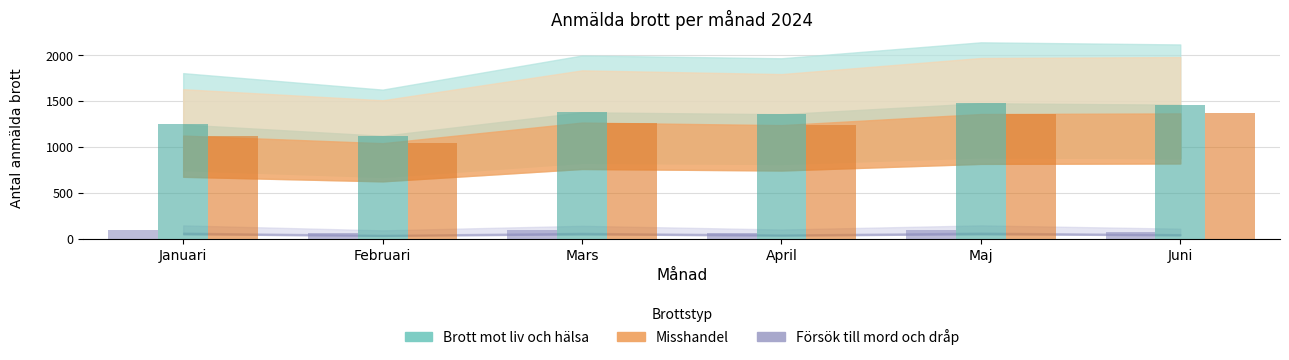

What is the minimum value shown in the chart?

60